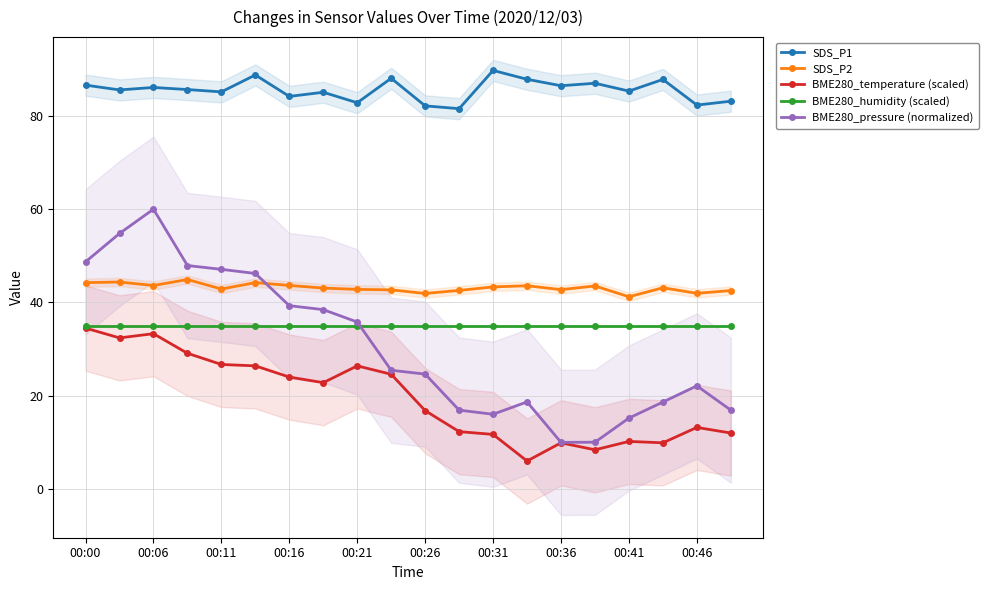

True or false: SDS_P1 has a value of 82.8 at 00:21.

True